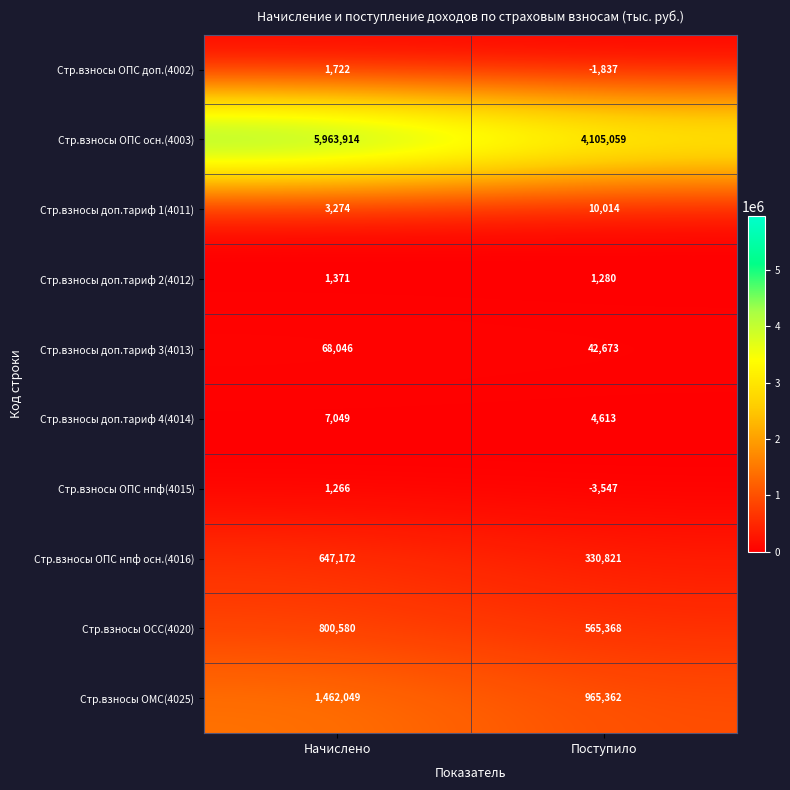

Is it true that Стр.взносы доп.тариф 3(4013) equals 68046 at Начислено?

True